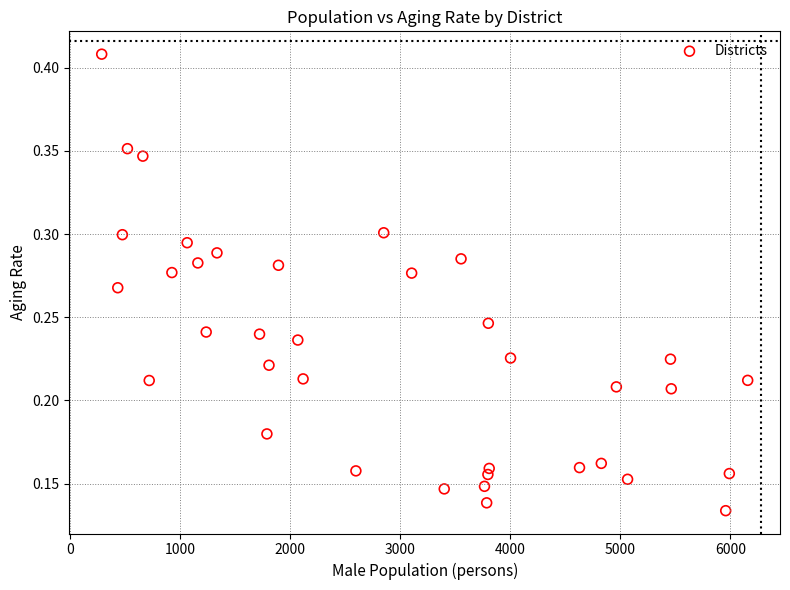

What is the range of X values (max minus min)?

5873.0